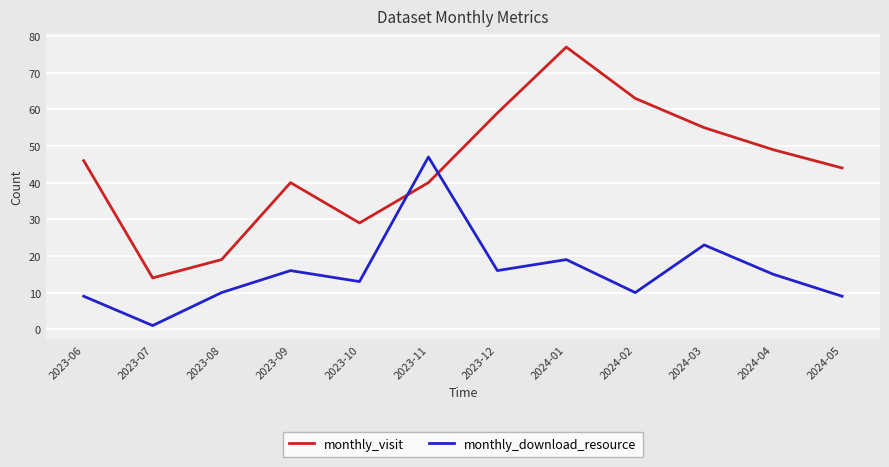

At which label is monthly_download_resource closest to 24?

2024-03